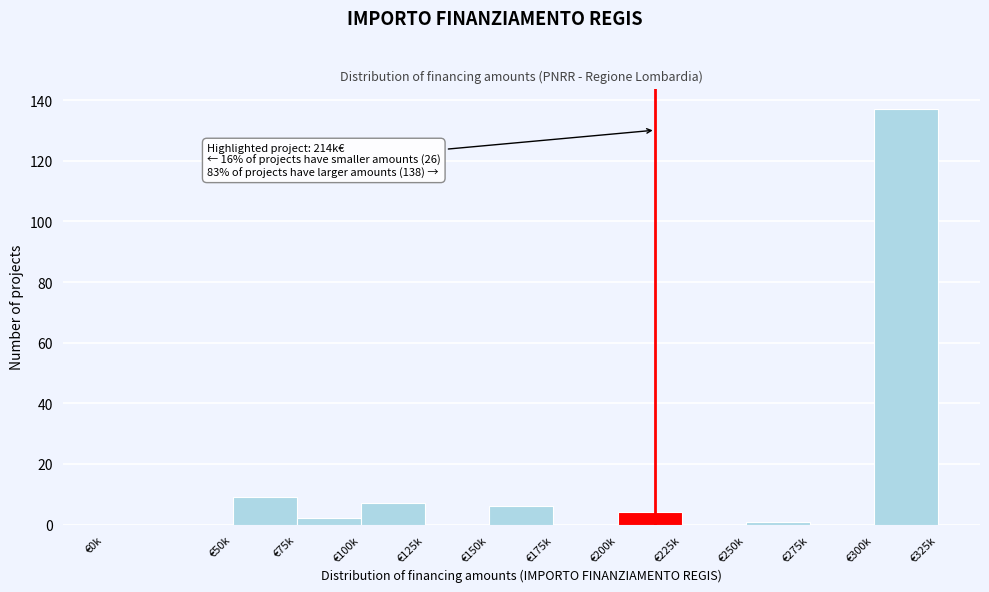

Reading right to left, transcribe all the data shown in this chart.

€300k=137	€275k=0	€250k=1	€225k=0	€200k=4	€175k=0	€150k=6	€125k=0	€100k=7	€75k=2	€50k=9	€0k=0